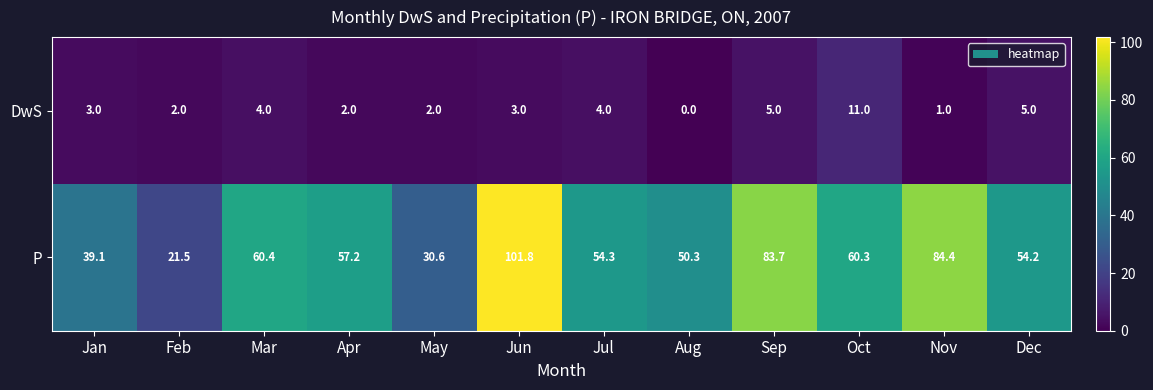

What is the difference between the highest and lowest values at Aug?

50.3